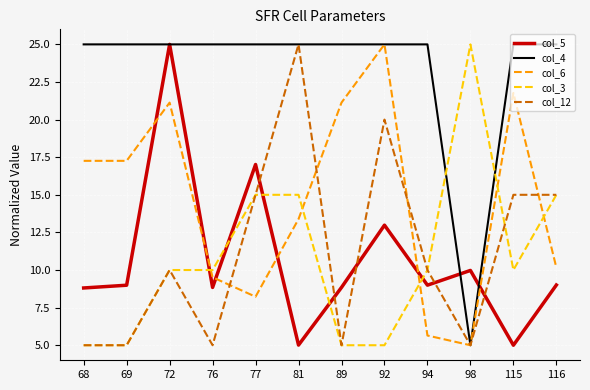

The col_12 series shows 6.7 at 76. True or false?

False